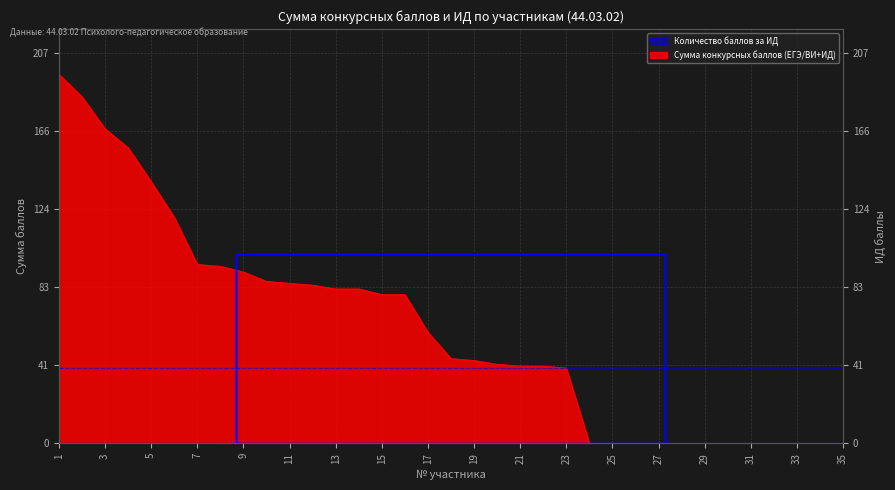

What is the sum of all values?

2132